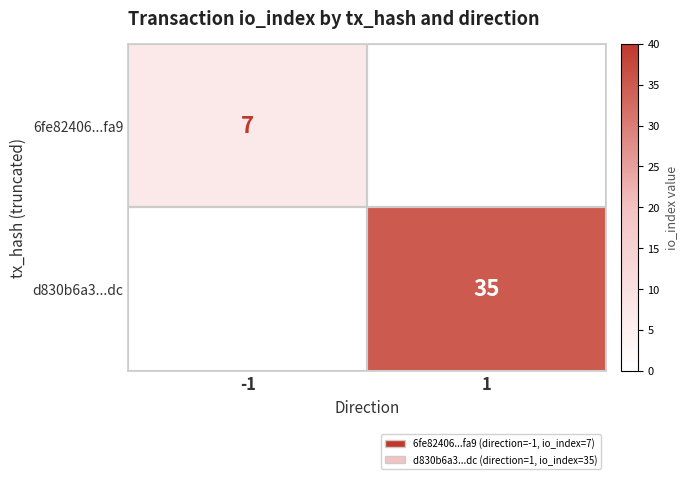

At how many categories does at least one series exceed 18?

1